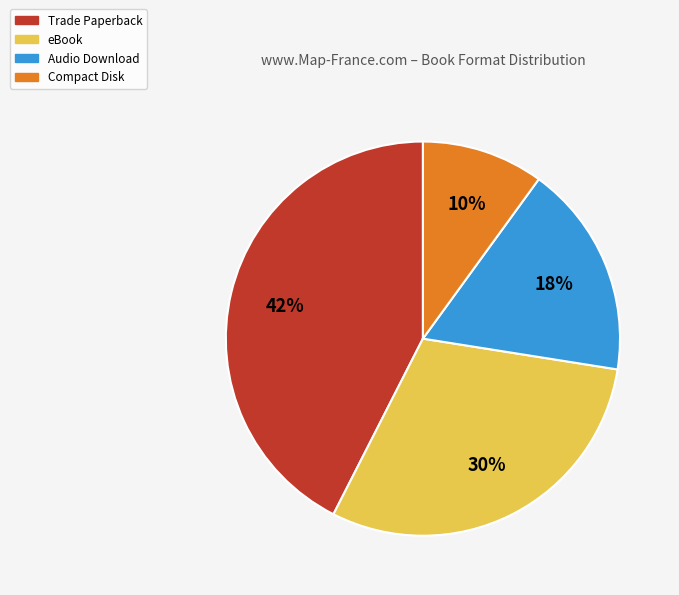

What is the ratio of the value at Trade Paperback to the value at eBook?

1.4